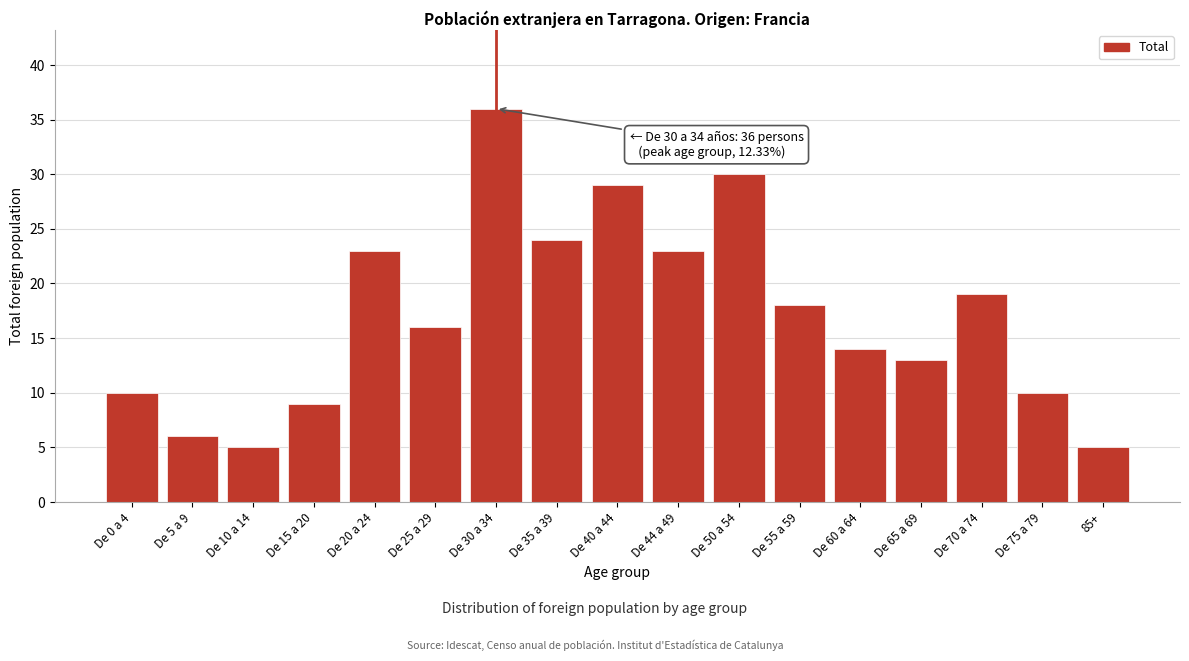

Reading left to right, what are all the values shown in this chart?

10	6	5	9	23	16	36	24	29	23	30	18	14	13	19	10	5